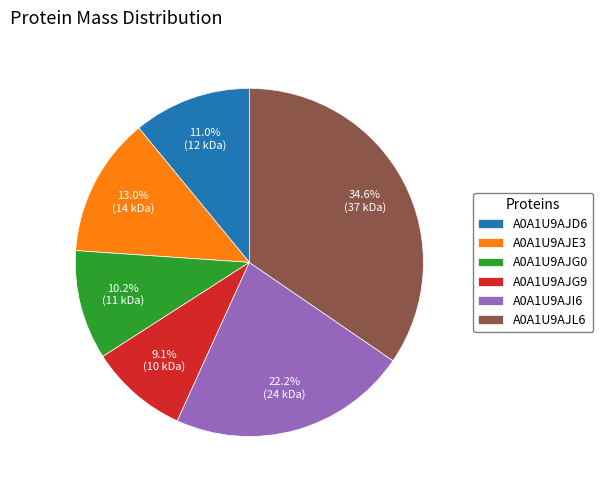

Approximately how many times larger is the value at A0A1U9AJD6 compared to A0A1U9AJL6?

0.3